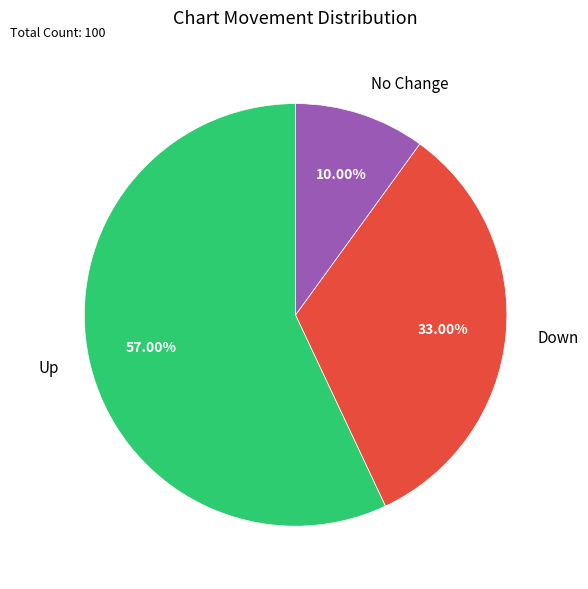

Which has a higher value, Up or No Change?

Up